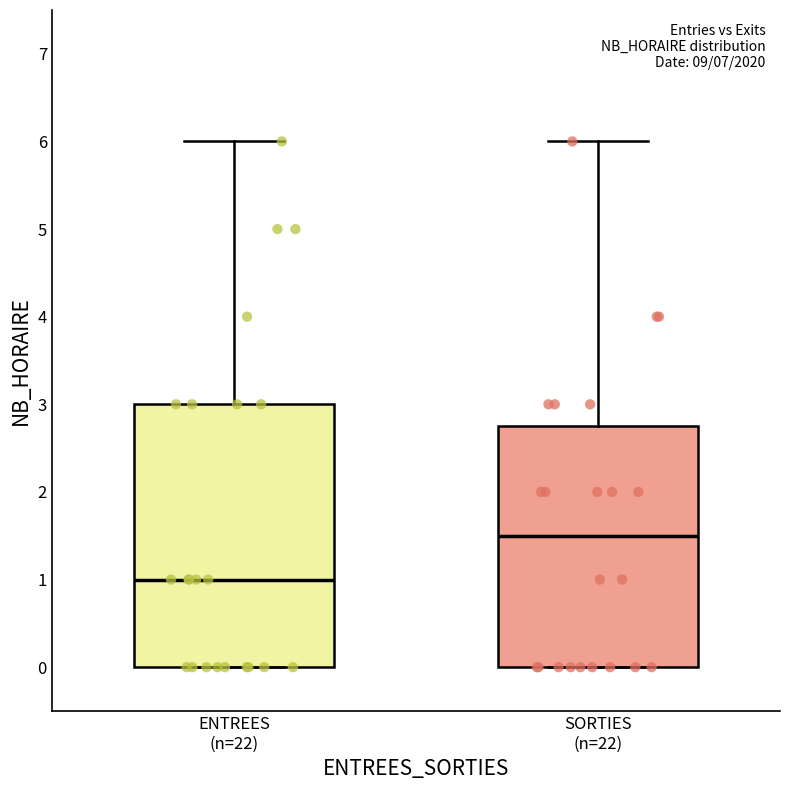

Reading left to right, read every box against the y-axis: the position of its median line, the range the box covers, and the ends of its whiskers. The values are not printed on the chart, so give them approximately, as read against the axis.

ENTREES (n=22): median 1.0, box 0.0 to 3.0, whiskers 0.0 to 6.0
SORTIES (n=22): median 1.5, box 0.0 to 2.8, whiskers 0.0 to 6.0